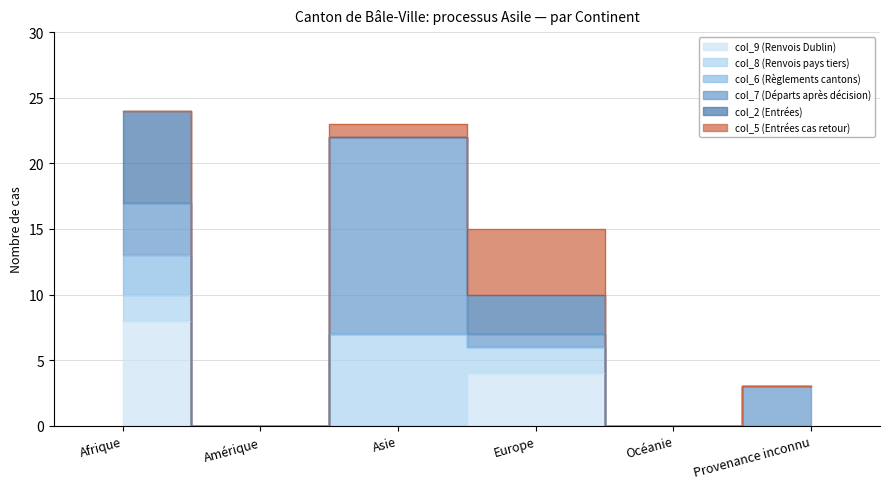

At which category is the sum across all series the highest?

Afrique